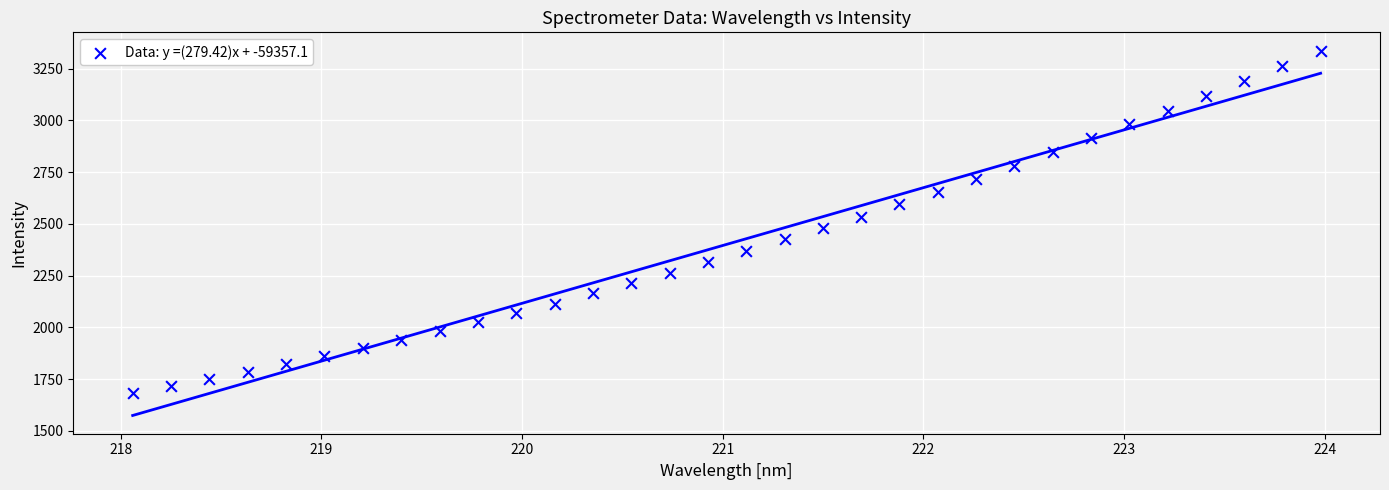

What is the range of Y values (max minus min)?

1656.7